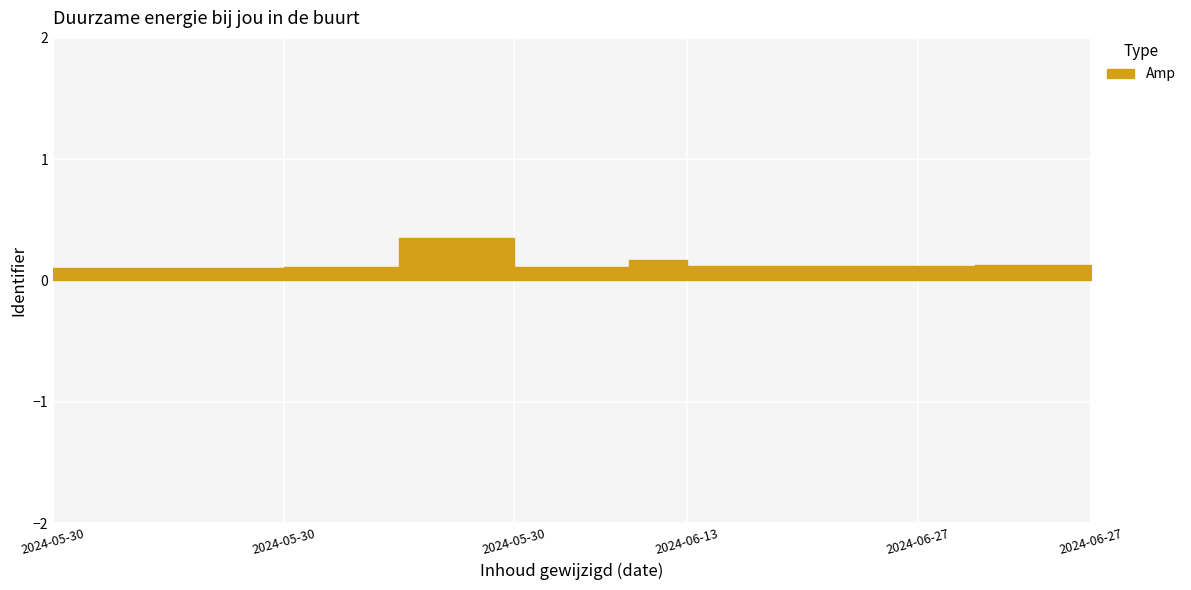

How many data points does each series have?

19